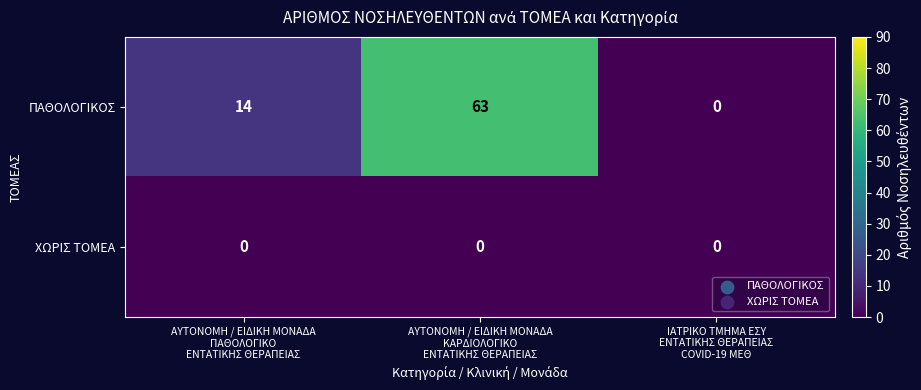

Reading left to right, extract all data points from this chart.

ΠΑΘΟΛΟΓΙΚΟΣ: 14	63	0
ΧΩΡΙΣ ΤΟΜΕΑ: 0	0	0